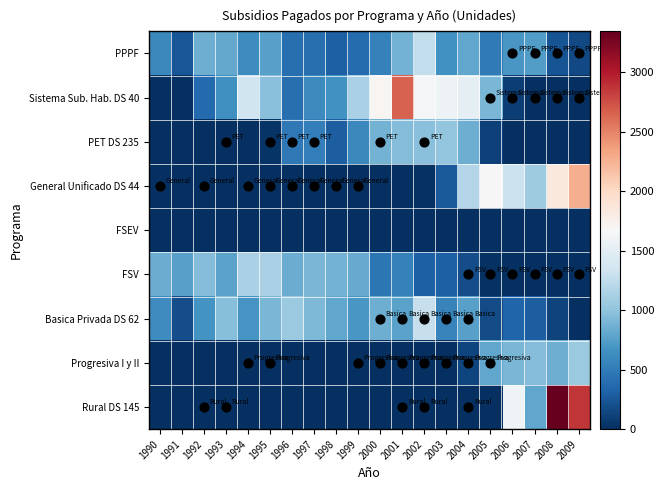

Reading left to right, extract all data points from this chart.

PPPF: 1990=588	1991=242	1992=860	1993=819	1994=622	1995=763	1996=406	1997=413	1998=304	1999=384	2000=540	2001=884	2002=1260	2003=661	2004=809	2005=491	2006=695	2007=739	2008=225	2009=157
Sistema Sub. Hab. DS 40: 1990=0	1991=0	1992=370	1993=642	1994=1345	1995=972	1996=405	1997=607	1998=657	1999=1136	2000=1699	2001=2657	2002=1635	2003=1591	2004=1518	2005=908	2006=101	2007=0	2008=0	2009=0
PET DS 235: 1990=0	1991=0	1992=0	1993=0	1994=0	1995=39	1996=476	1997=521	1998=293	1999=594	2000=876	2001=948	2002=971	2003=1017	2004=850	2005=110	2006=3	2007=0	2008=0	2009=0
General Unificado DS 44: 1990=0	1991=0	1992=0	1993=0	1994=0	1995=0	1996=0	1997=0	1998=0	1999=0	2000=0	2001=0	2002=26	2003=262	2004=1186	2005=1662	2006=1310	2007=1081	2008=1844	2009=2281
FSEV: 1990=0	1991=0	1992=0	1993=0	1994=0	1995=0	1996=0	1997=0	1998=0	1999=0	2000=0	2001=0	2002=0	2003=0	2004=0	2005=0	2006=0	2007=0	2008=0	2009=0
FSV: 1990=840	1991=762	1992=945	1993=780	1994=1136	1995=1136	1996=848	1997=909	1998=883	1999=825	2000=467	2001=544	2002=302	2003=312	2004=184	2005=15	2006=0	2007=0	2008=0	2009=0
Basica Privada DS 62: 1990=618	1991=187	1992=668	1993=964	1994=684	1995=909	1996=1057	1997=917	1998=800	1999=694	2000=853	2001=773	2002=1291	2003=559	2004=758	2005=180	2006=330	2007=294	2008=128	2009=5
Progresiva I y II: 1990=0	1991=0	1992=0	1993=0	1994=0	1995=0	1996=0	1997=0	1998=0	1999=0	2000=0	2001=0	2002=0	2003=0	2004=134	2005=802	2006=914	2007=943	2008=850	2009=1056
Rural DS 145: 1990=0	1991=0	1992=0	1993=0	1994=0	1995=0	1996=0	1997=0	1998=0	1999=0	2000=0	2001=0	2002=0	2003=0	2004=0	2005=0	2006=1599	2007=809	2008=3344	2009=2873